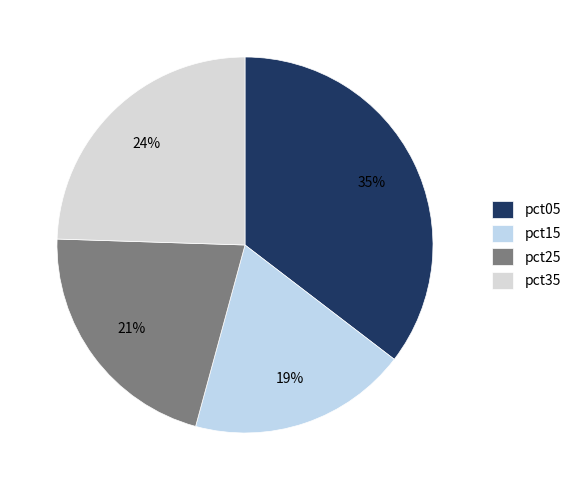

Which slice is the smallest?

pct15